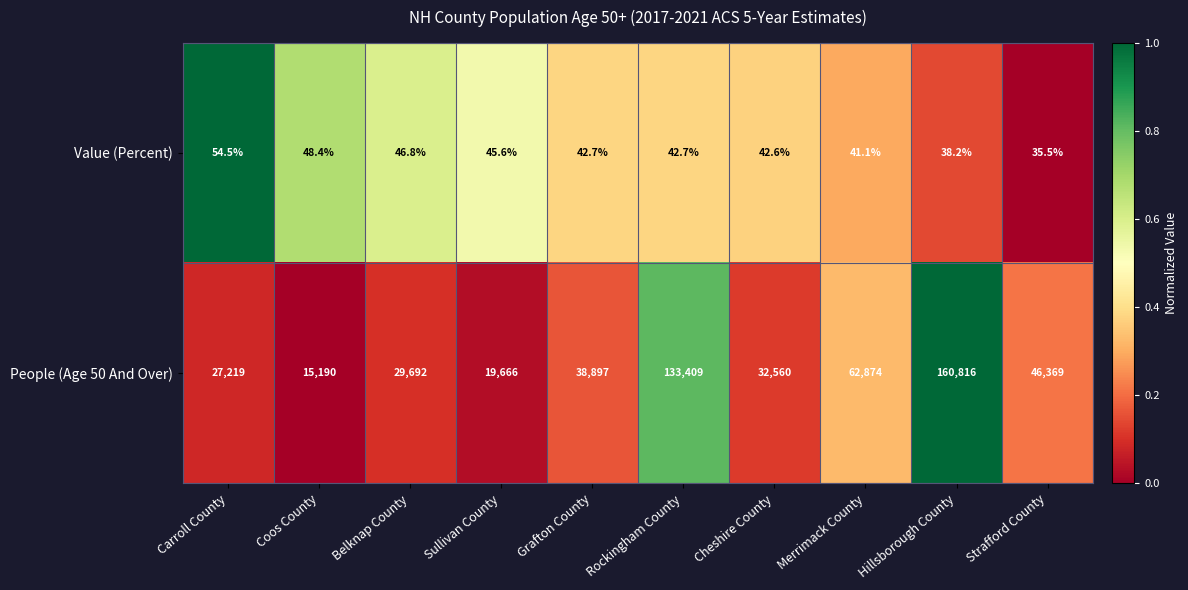

What is the sum of all People (Age 50 And Over) values?

566692.0